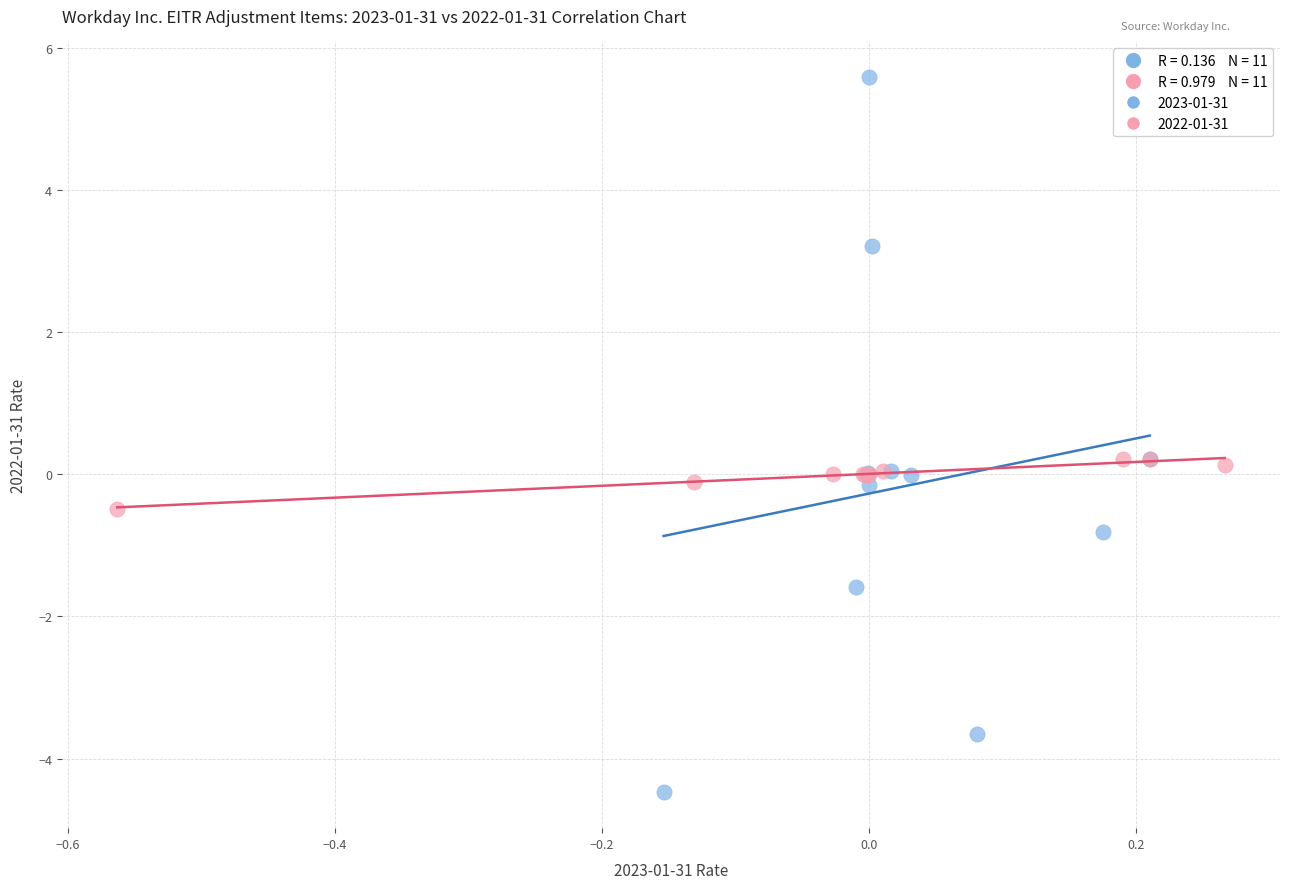

Which series has the widest spread of Y values?

2023-01-31